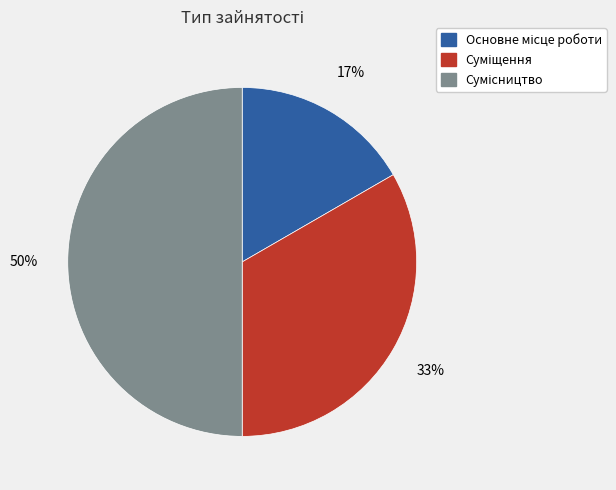

To the nearest percent, what is the average slice percentage?

33%